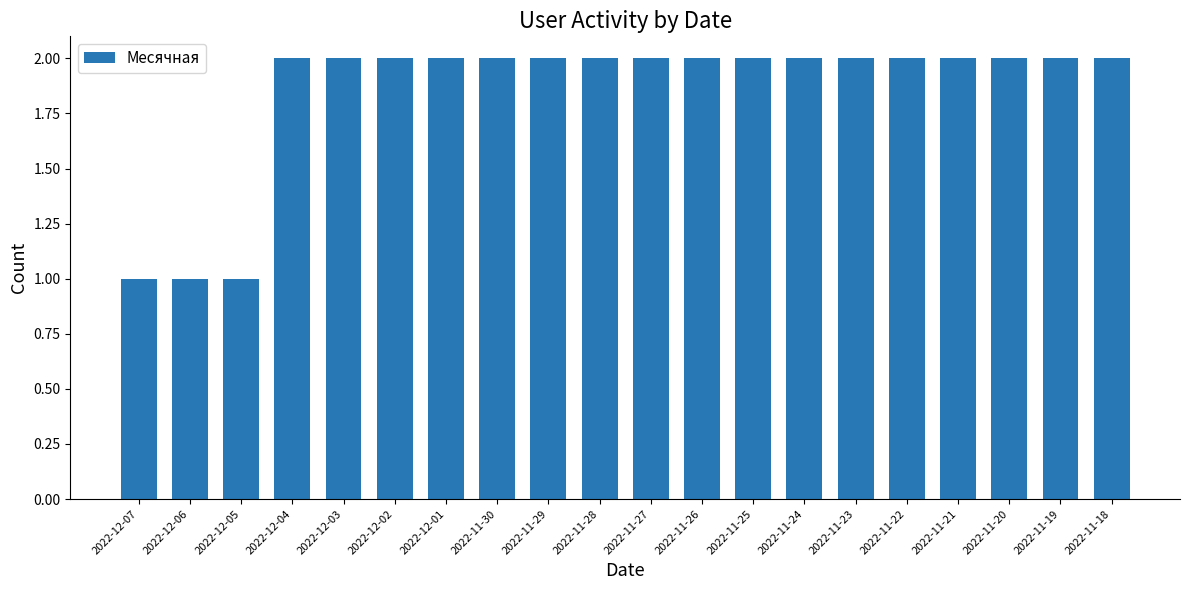

What is the ratio of the value at 2022-12-01 to the value at 2022-11-19?

1.0